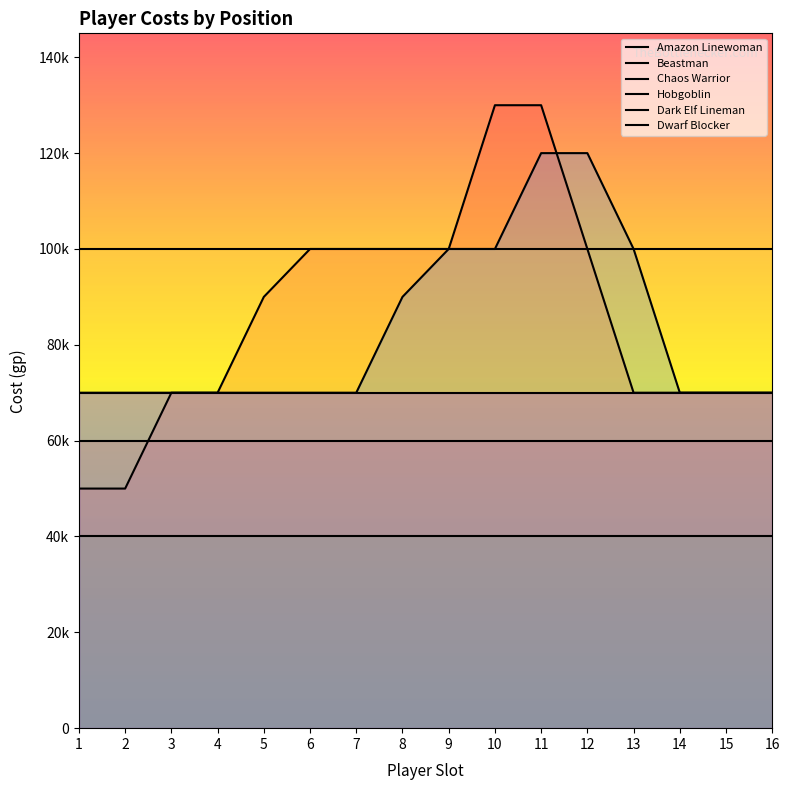

What is the approximate value of Hobgoblin at 4?

40000